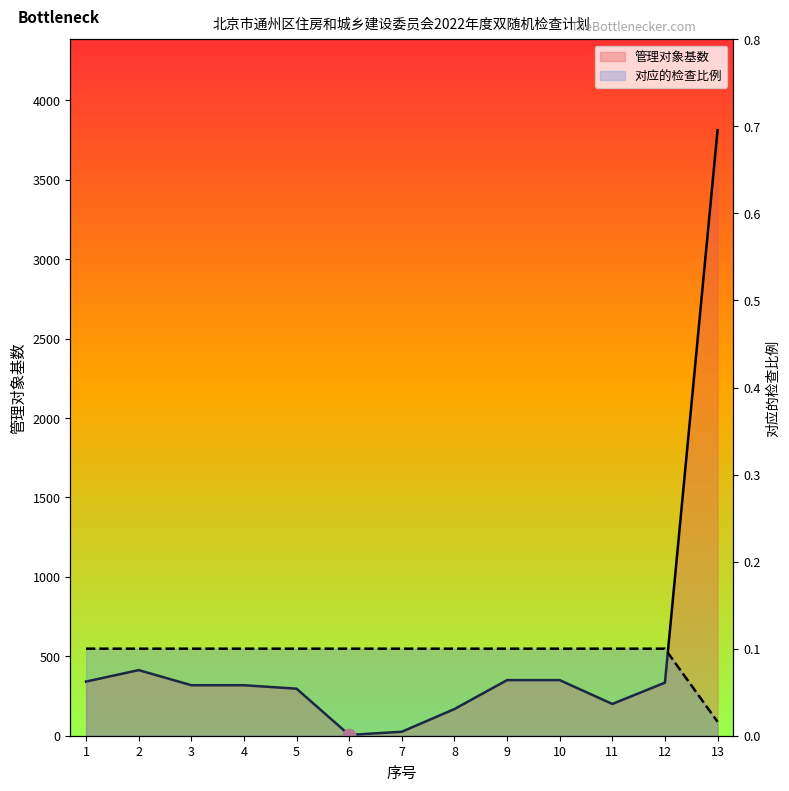

Which series reaches the minimum Y coordinate?

对应的检查比例